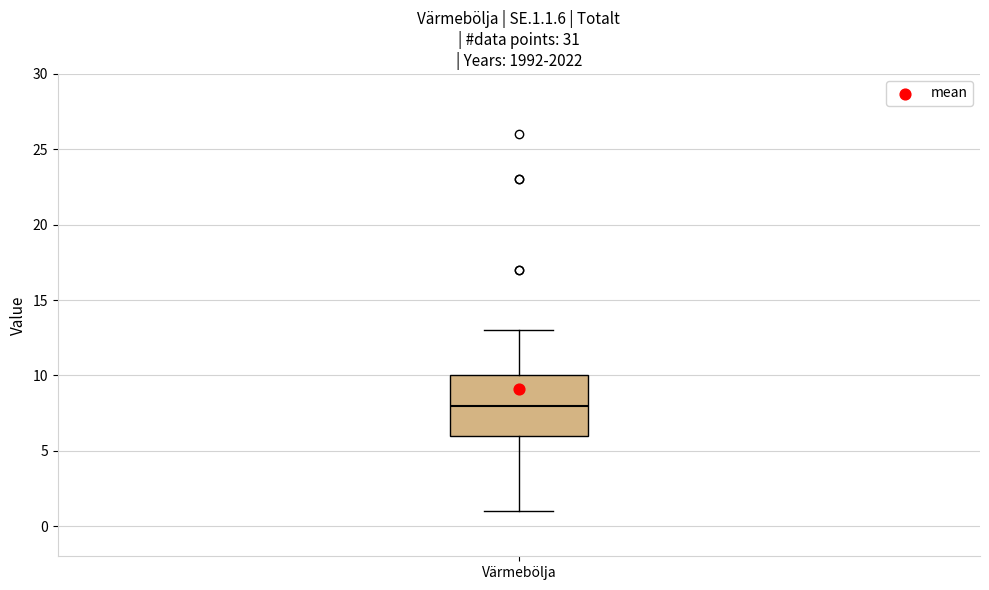

Where does the lower whisker of the box for Värmebölja end on the y-axis? The values are not printed on the chart, so give them approximately, as read against the axis.

1